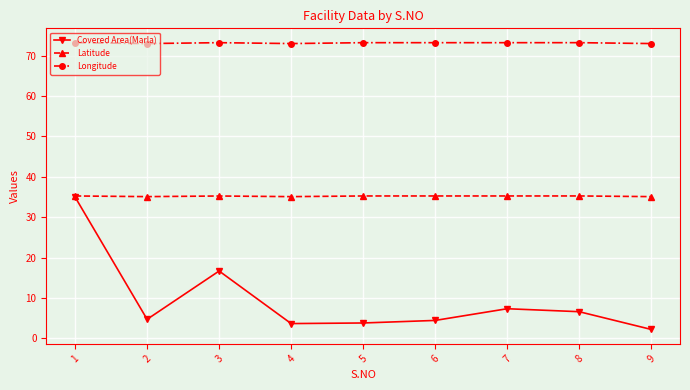

List the series in order of their overall mean, highest first.

Longitude, Latitude, Covered Area(Marla)